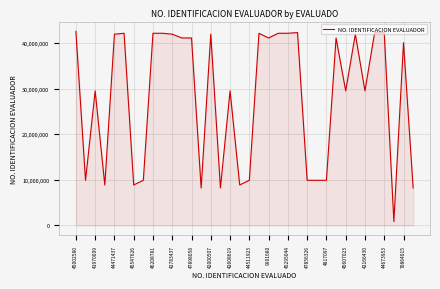

What is the greatest value displayed?

42608619